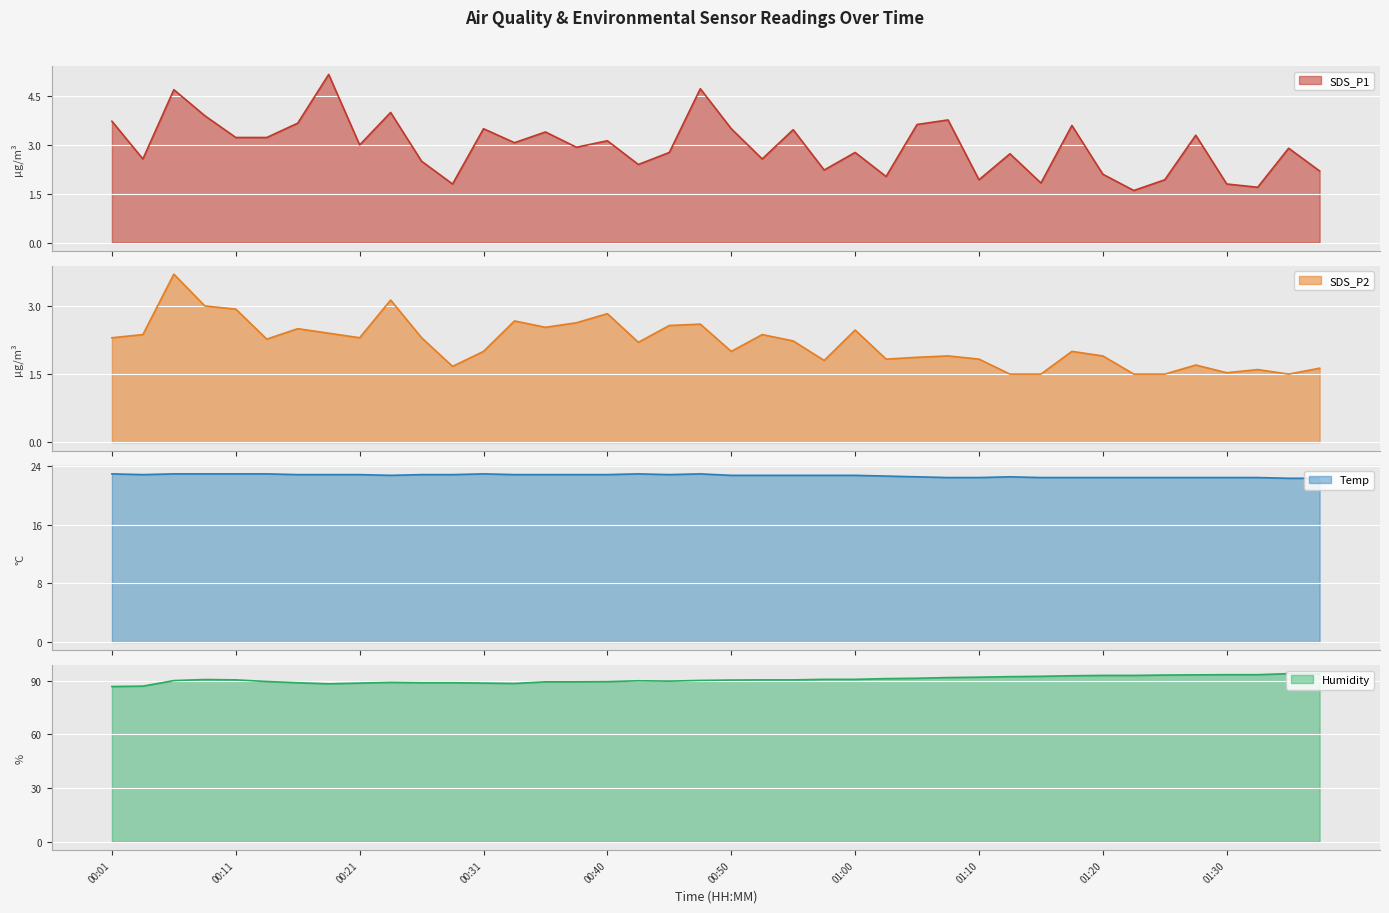

What is the value of the Temp point at the 11th from the left?

22.8